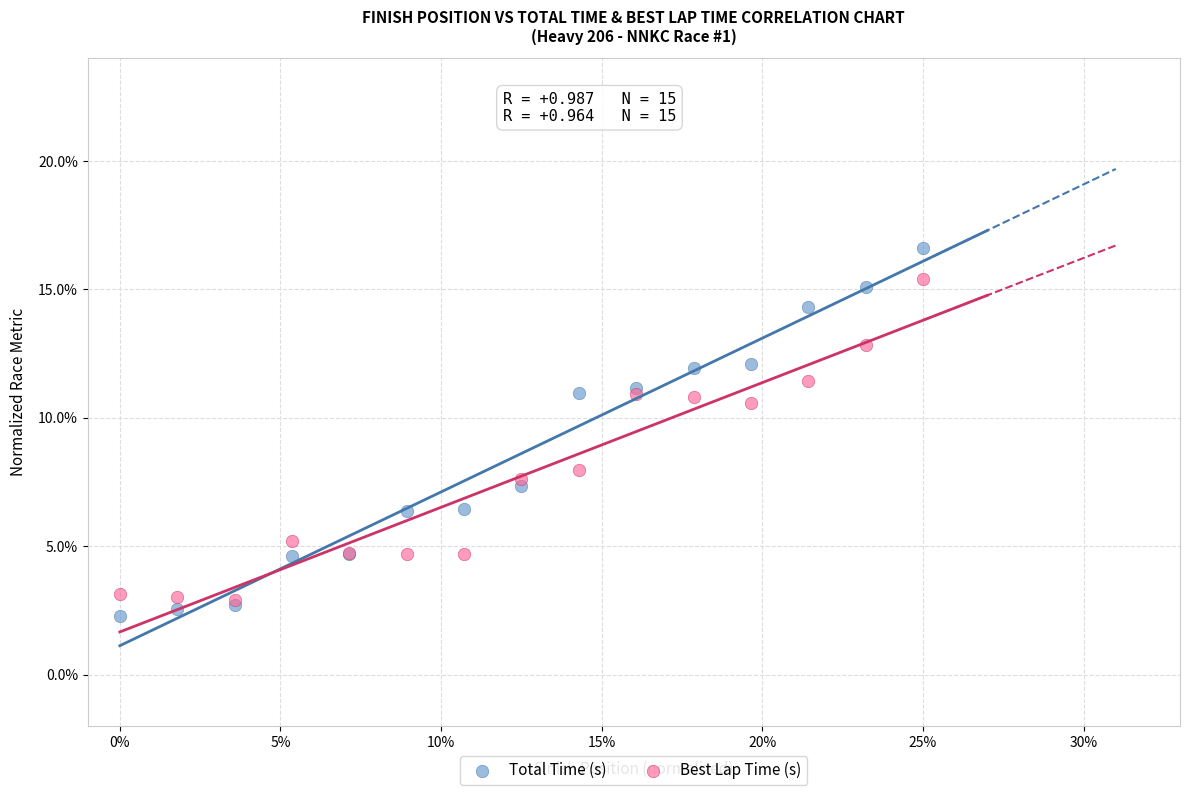

What are all the series names shown in the legend?

Total Time (s), Best Lap Time (s)